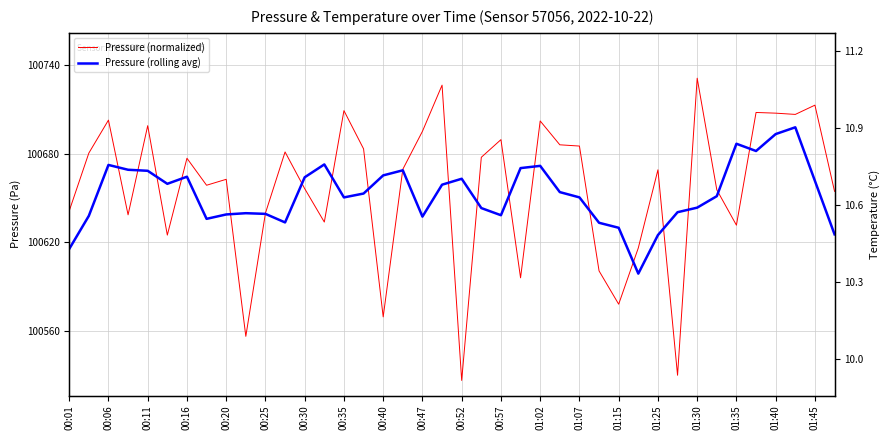

True or false: Pressure (normalized) has a value of 1.2 at 00:11.

False